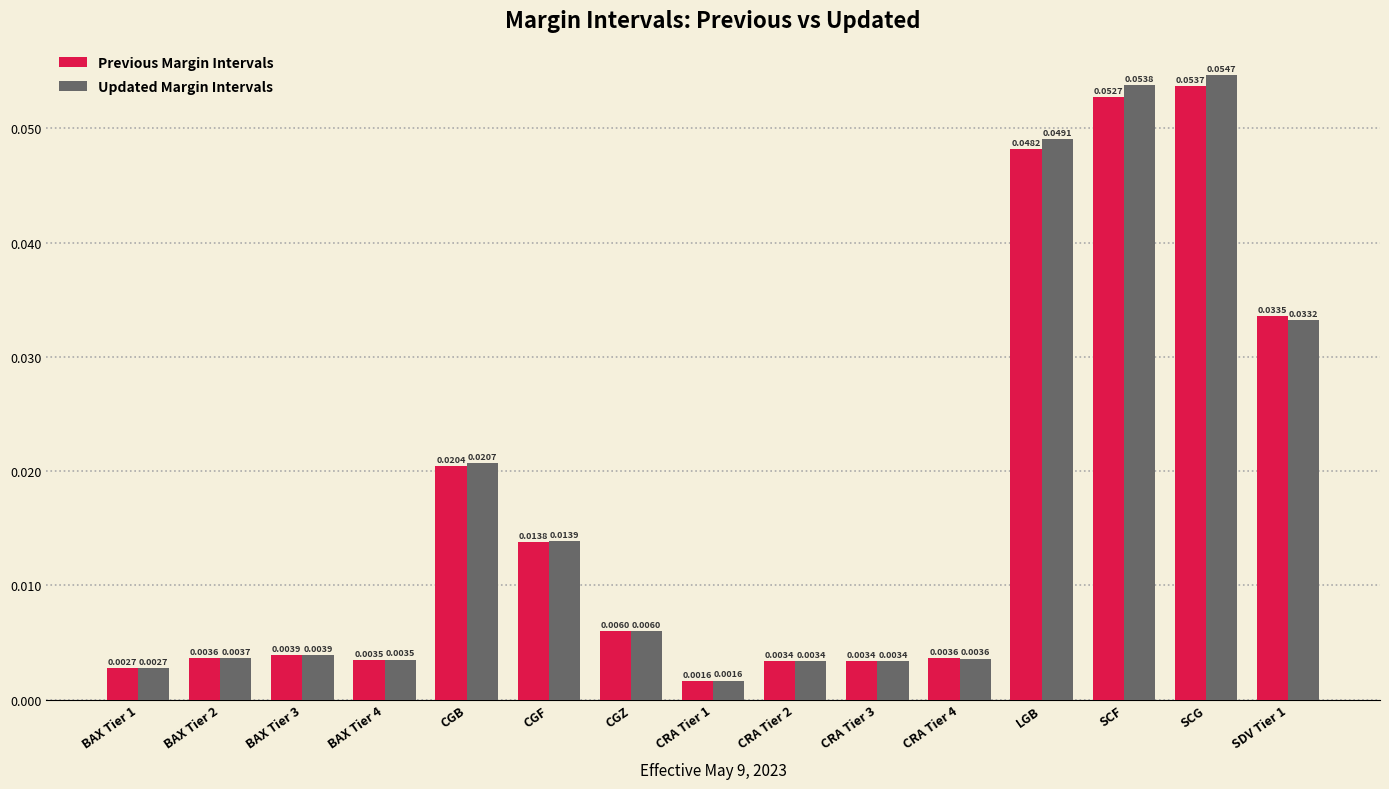

What is the label of the 2nd bar from the left?

BAX Tier 2